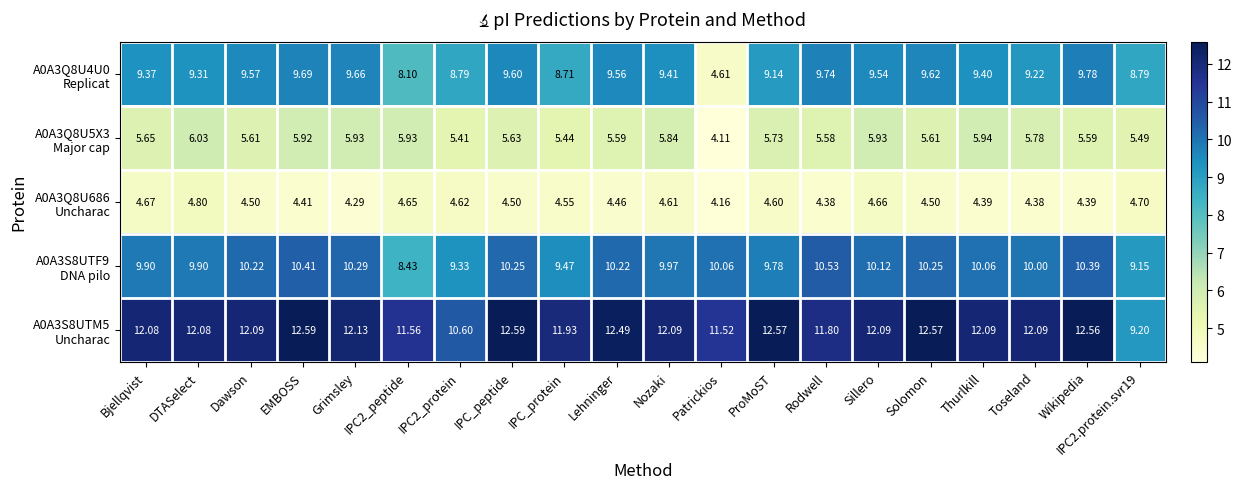

At which category is the sum across all series the highest?

EMBOSS